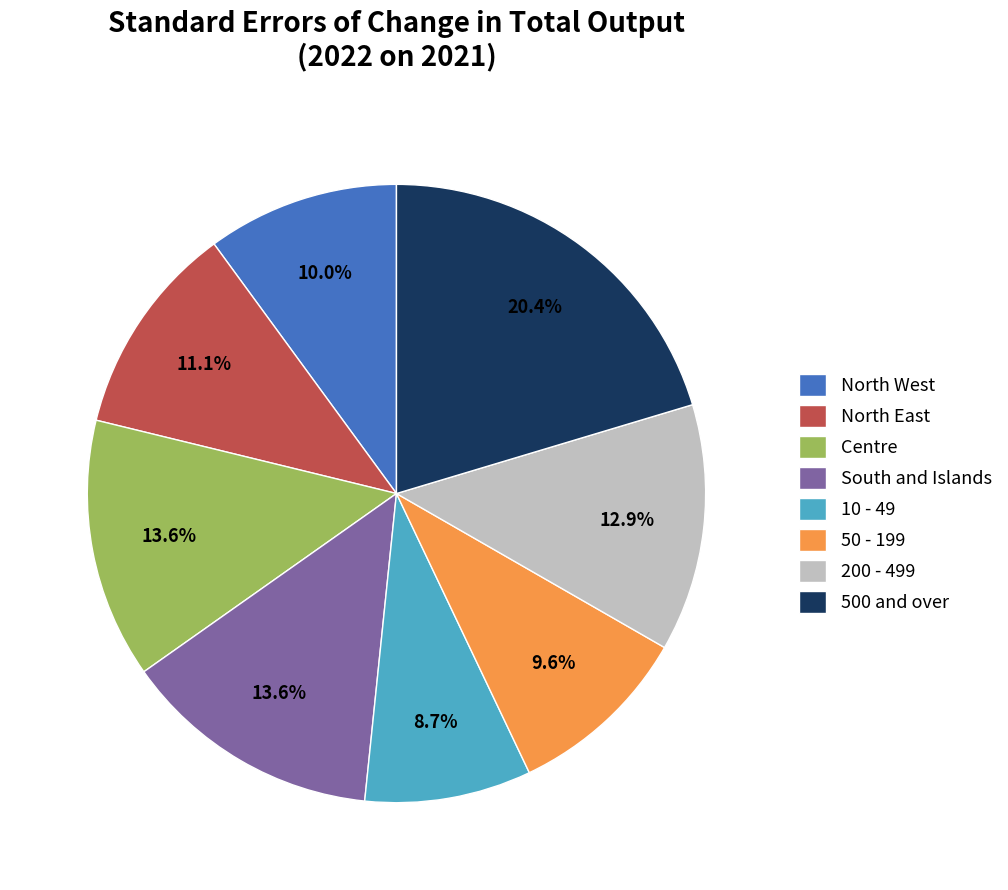

How much of the chart is everything except 500 and over?

79.6%